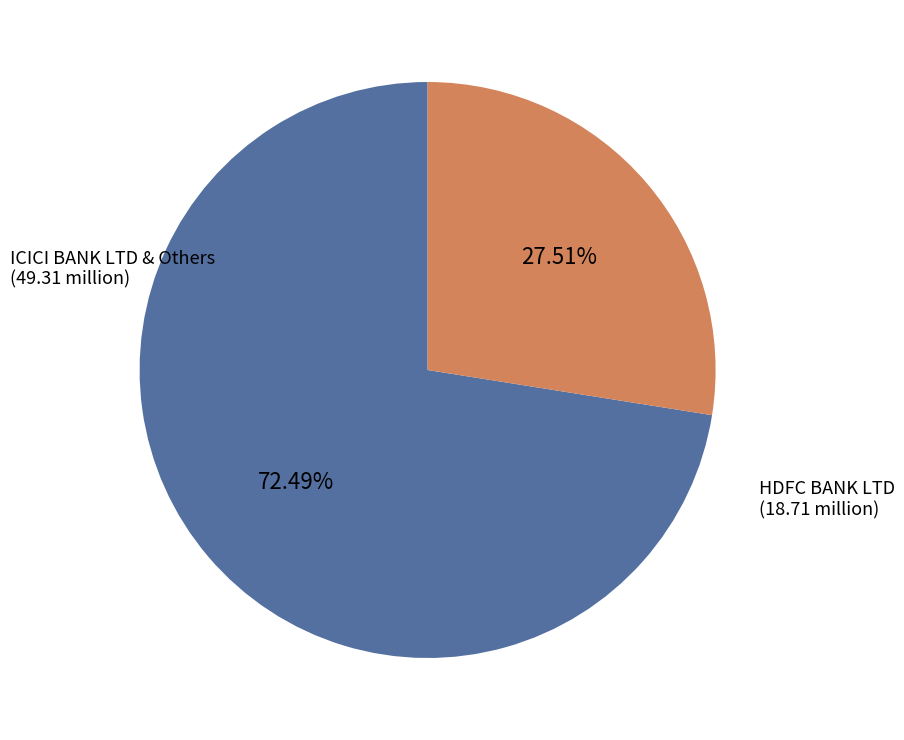

Is there a majority slice in this chart?

Yes